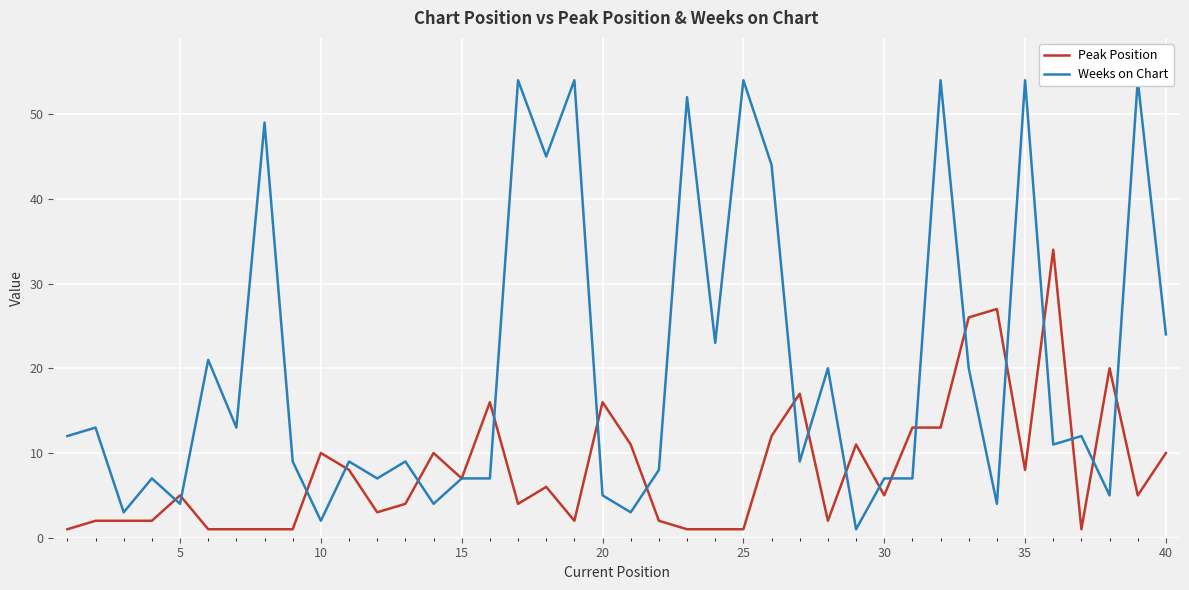

Is this an area chart (filled region under the line)?

No